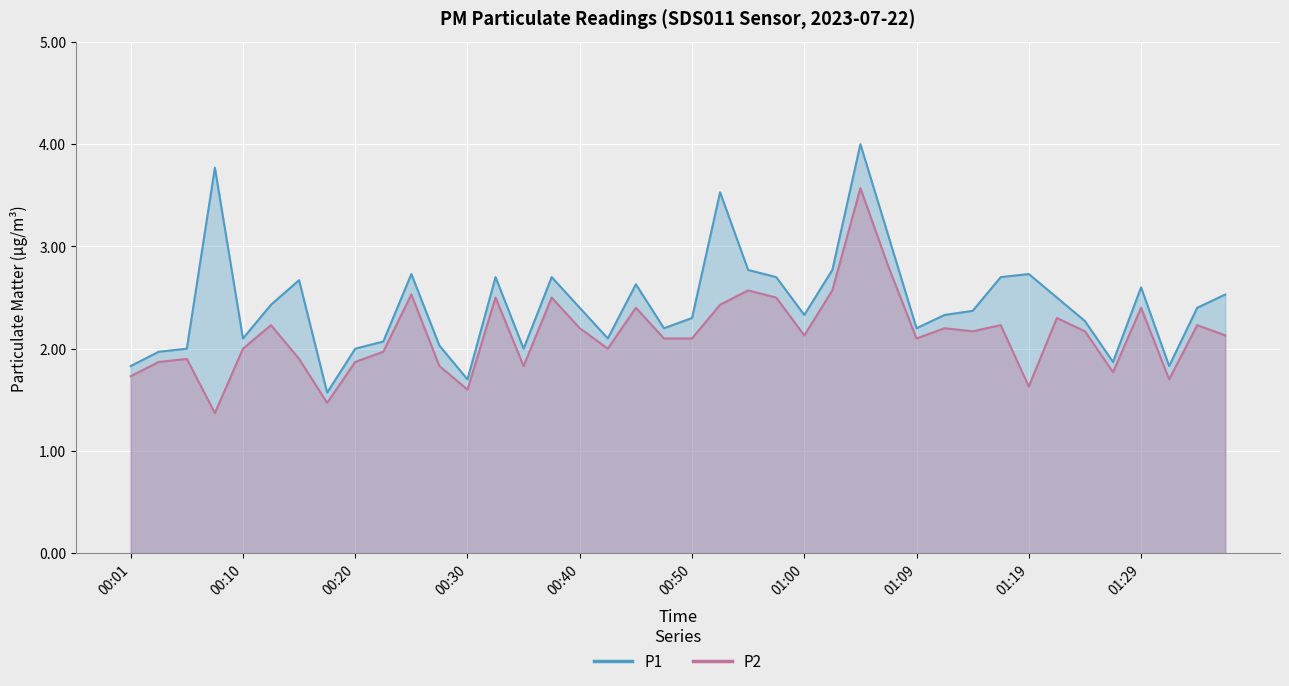

What is the sum of all P2 values?

85.5